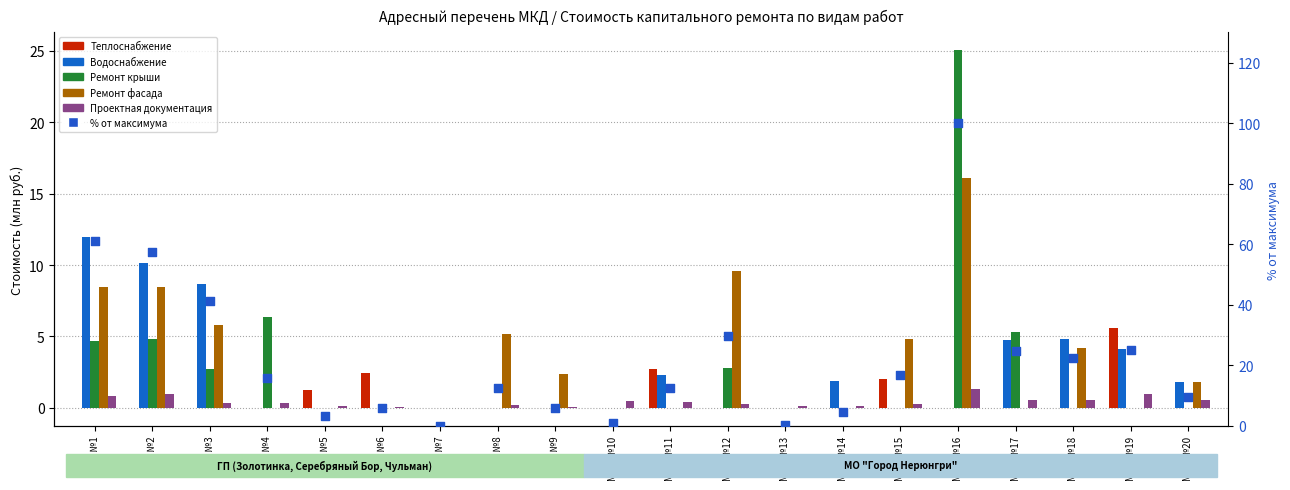

Which series reaches the maximum Y coordinate?

% от максимума